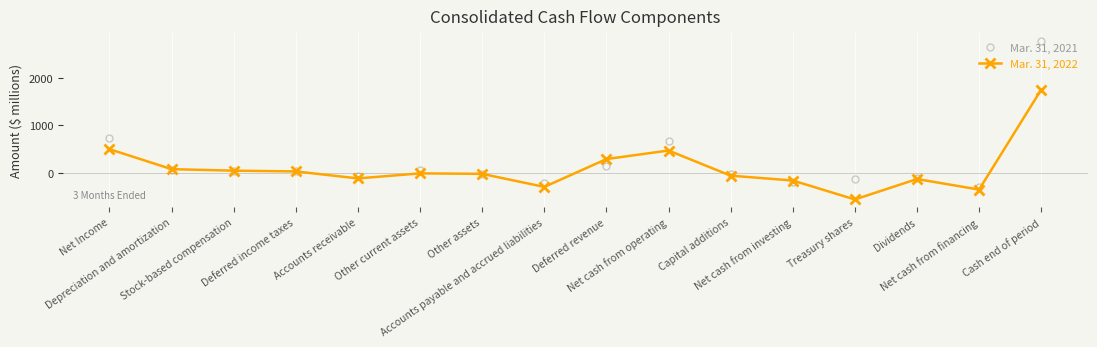

Is the value of Mar. 31, 2022 at Other assets greater than the value of Mar. 31, 2021 at Net cash from investing?

Yes